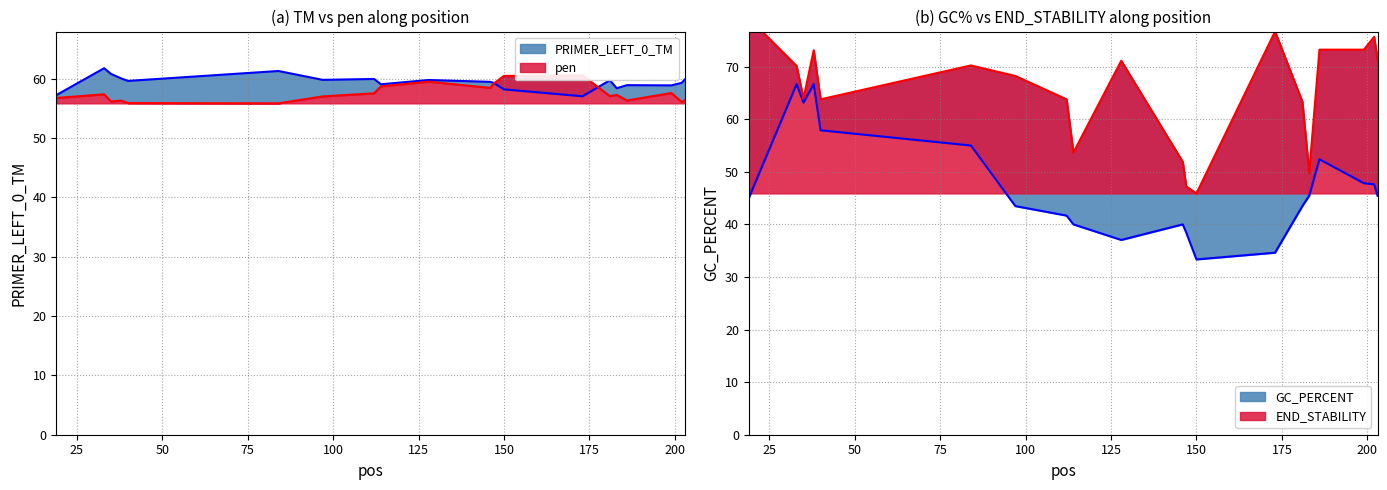

Reading left to right, extract all data points from this chart.

PRIMER_LEFT_0_TM: 57.2	61.8	60.8	60.0	59.6	61.3	59.8	60.0	59.1	59.8	59.5	59.3	58.2	57.0	59.7	58.4	58.9	58.9	59.3	59.9
pen: 56.8	57.4	56.2	56.3	55.9	55.8	57.0	57.5	58.7	59.5	58.5	59.2	60.5	60.6	57.1	57.3	56.3	57.6	56.1	56.3